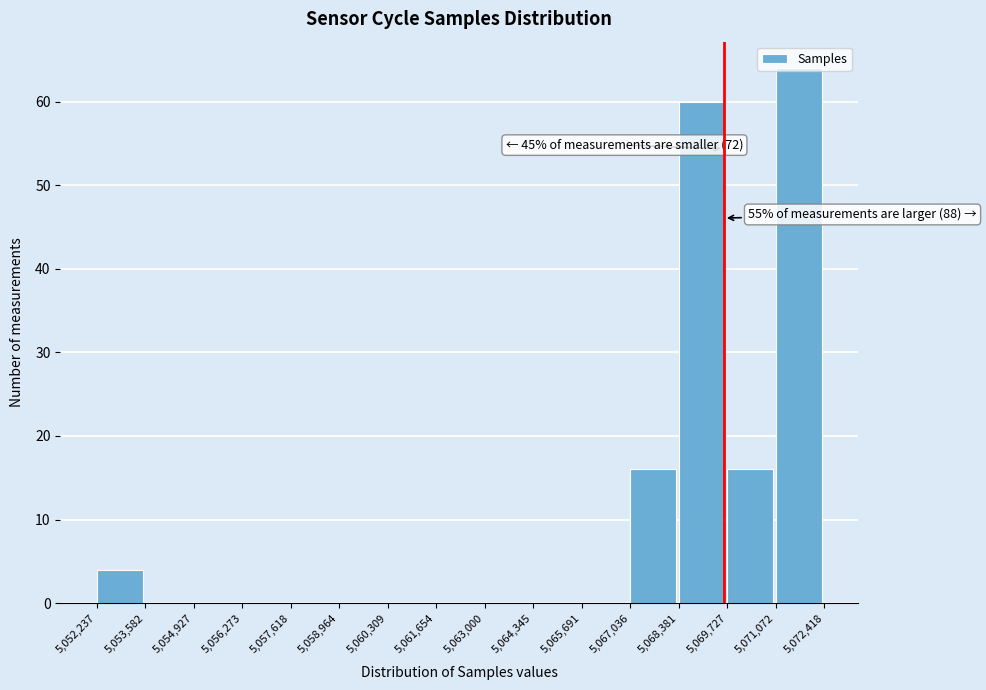

Which range on the x-axis has the tallest bar?

5,071,072 to 5,072,418